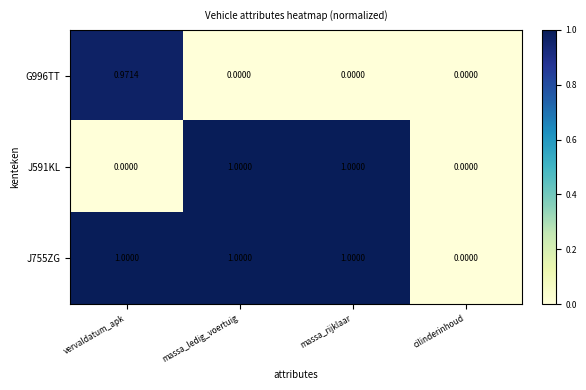

Is the value of J591KL at massa_ledig_voertuig greater than the value of J755ZG at cilinderinhoud?

Yes